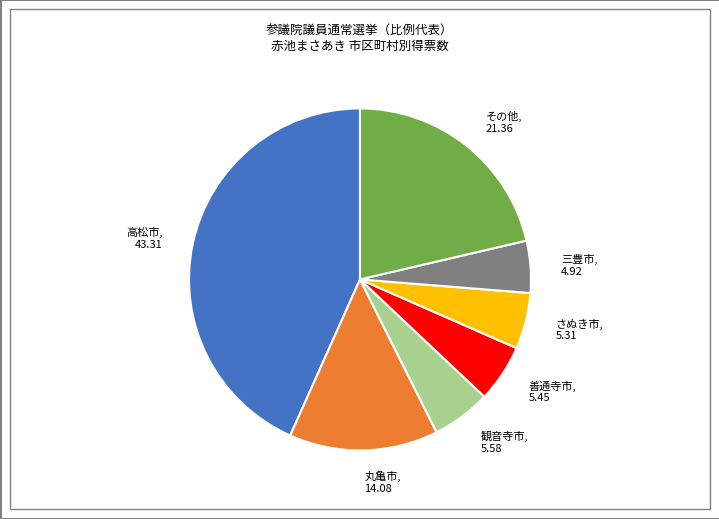

Do 観音寺市 and 善通寺市 together represent more than half of the pie?

No